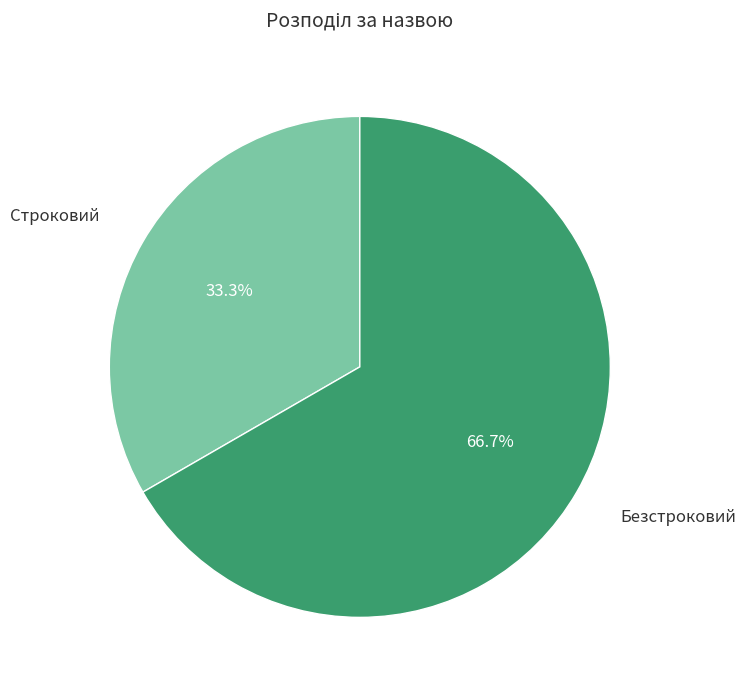

Count the number of slices in the pie.

2